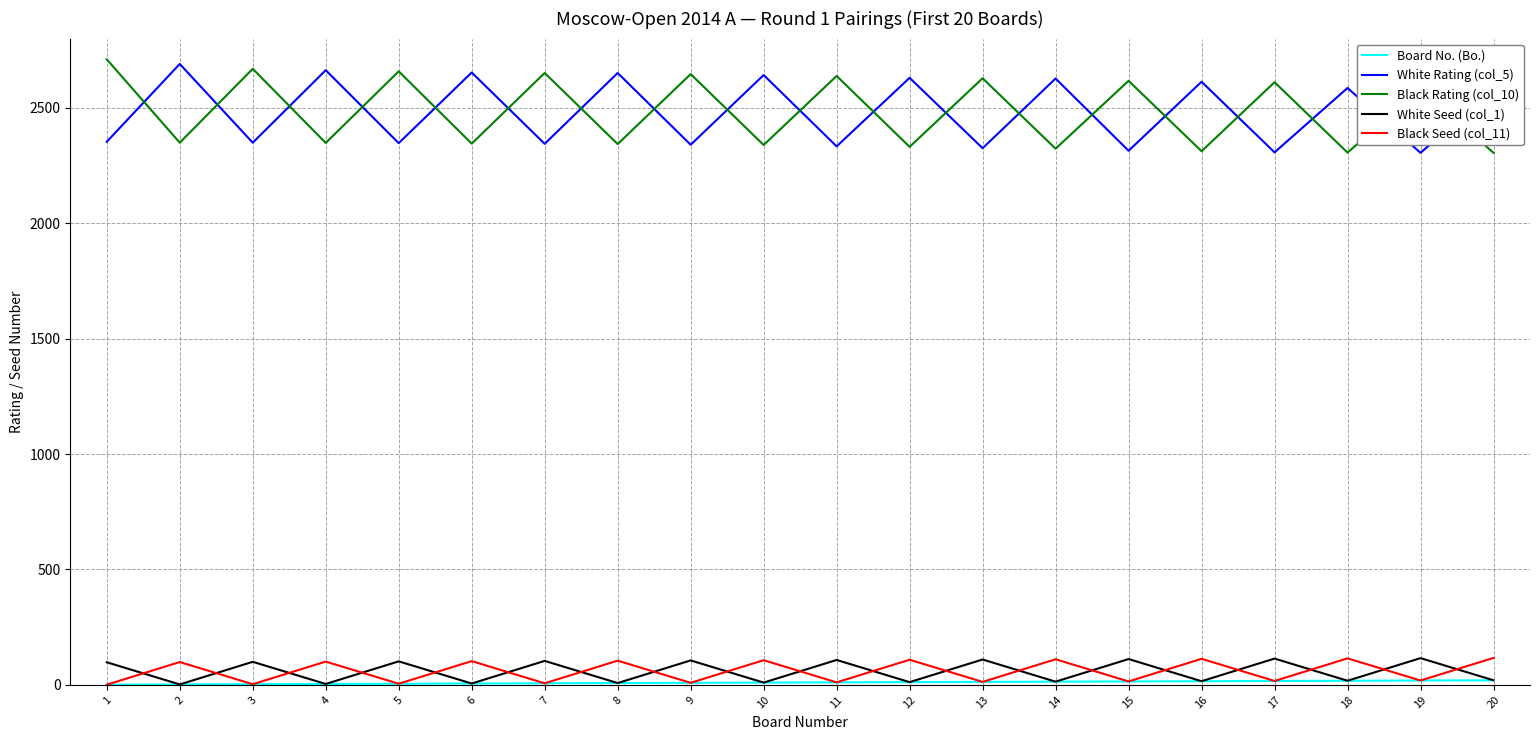

Count the number of categories in the chart.

20